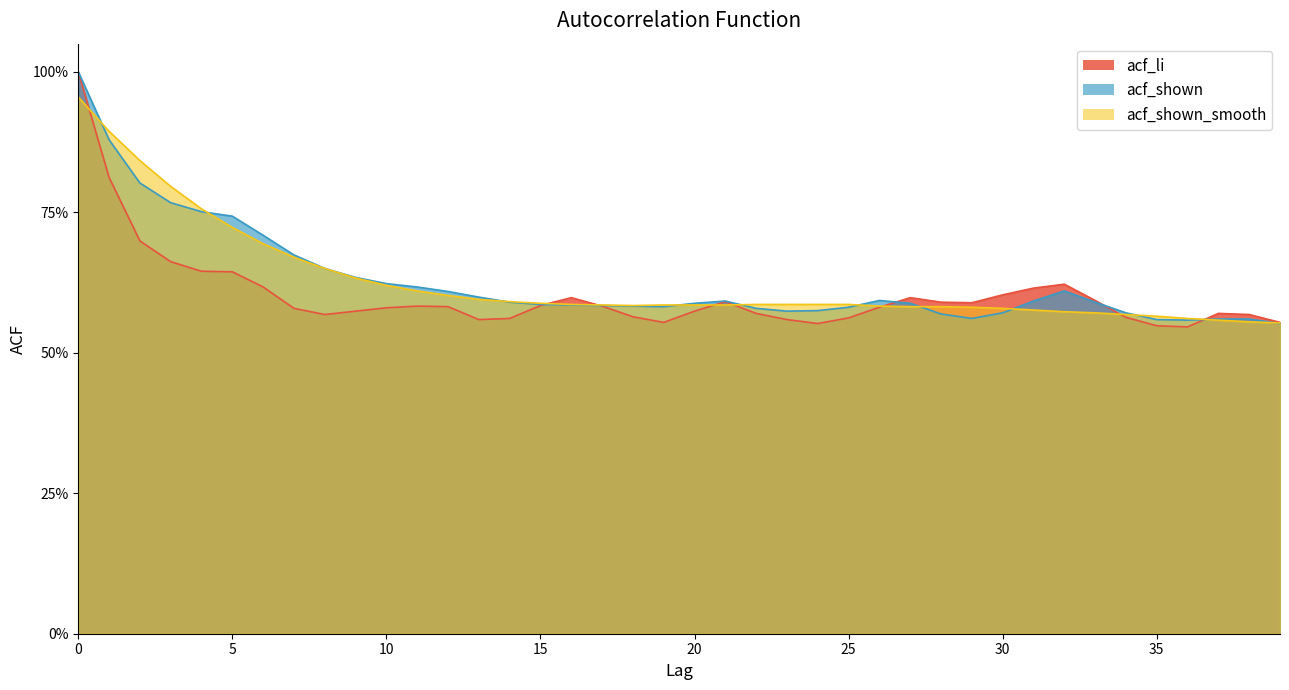

Between 8 and 19, which series saw the biggest shift?

acf_shown